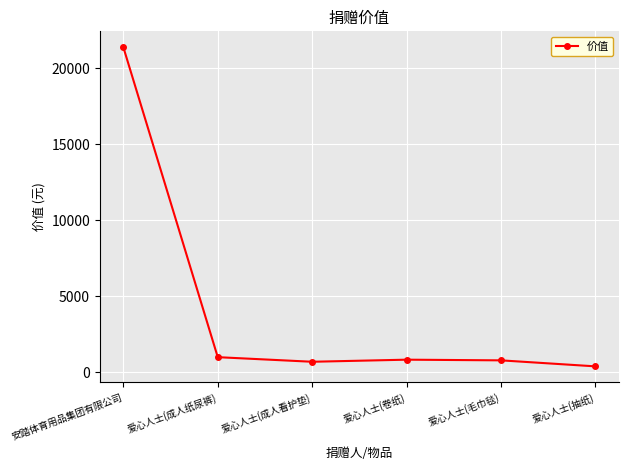

Which label corresponds to the smallest value in the chart?

爱心人士(抽纸)